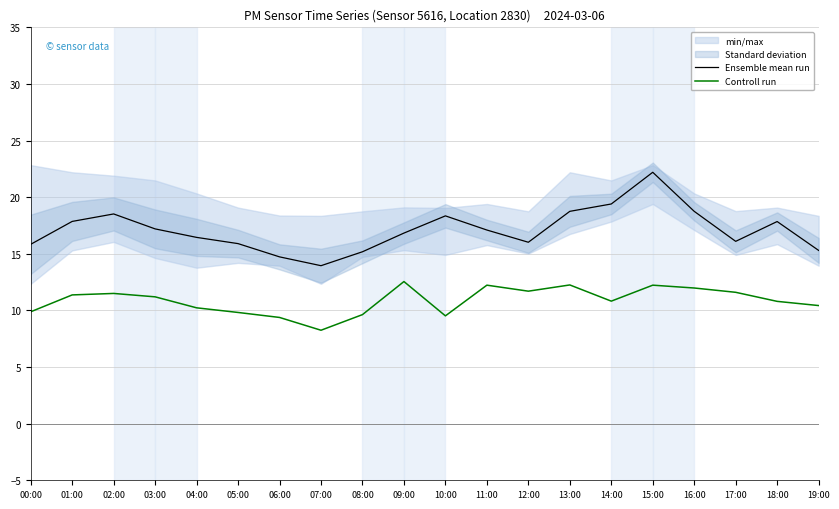

What is the minimum value shown in the chart?

8.2